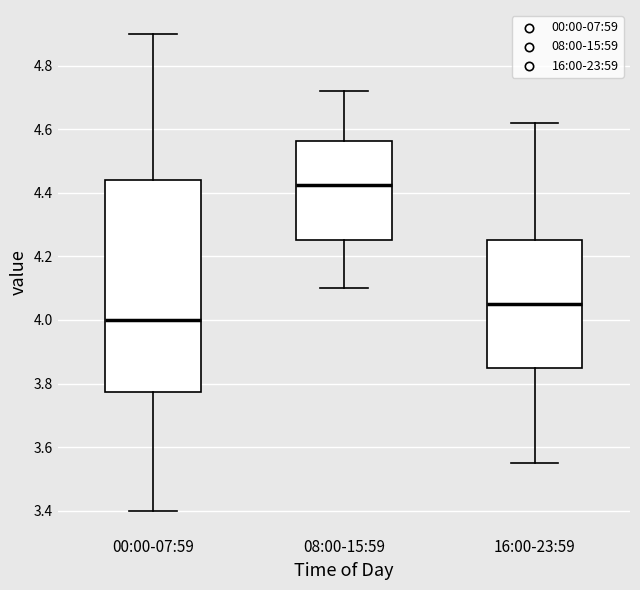

Which box has the lowest median line?

00:00-07:59